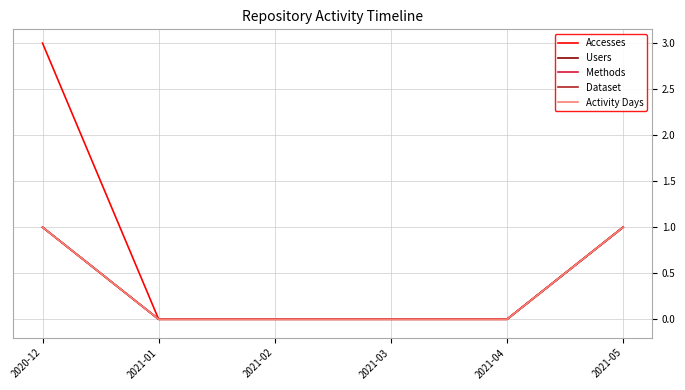

True or false: Dataset has more than 0 interior local peaks.

False